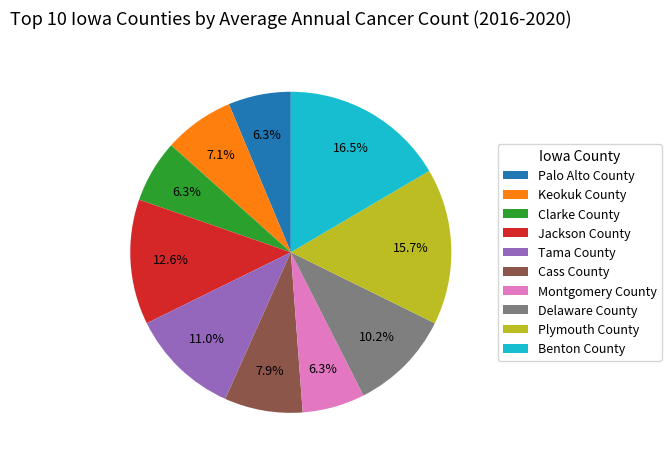

Does any single category account for the majority?

No